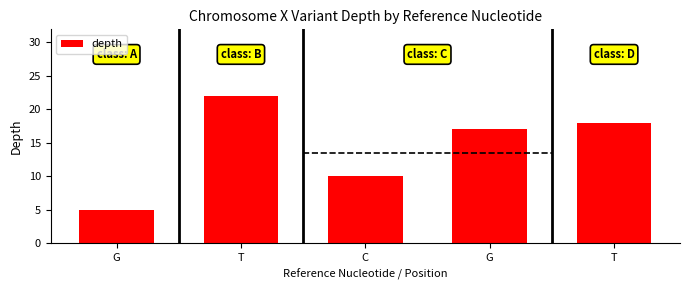

Count the number of data series in this chart.

1